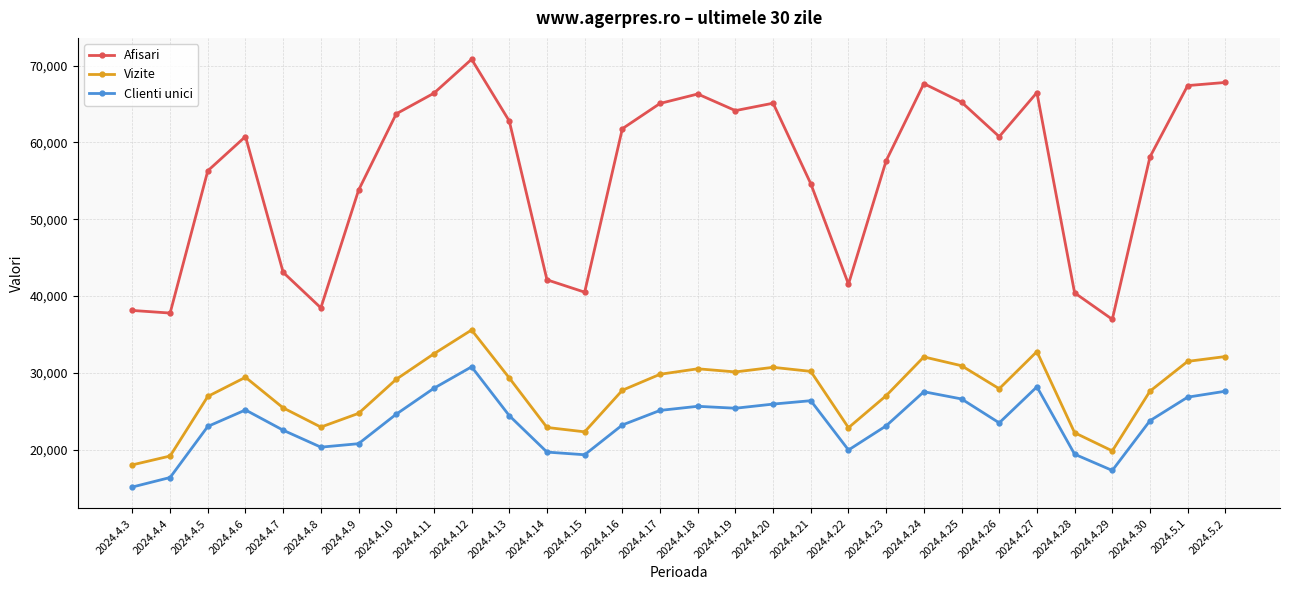

How many data points does each series have?

30